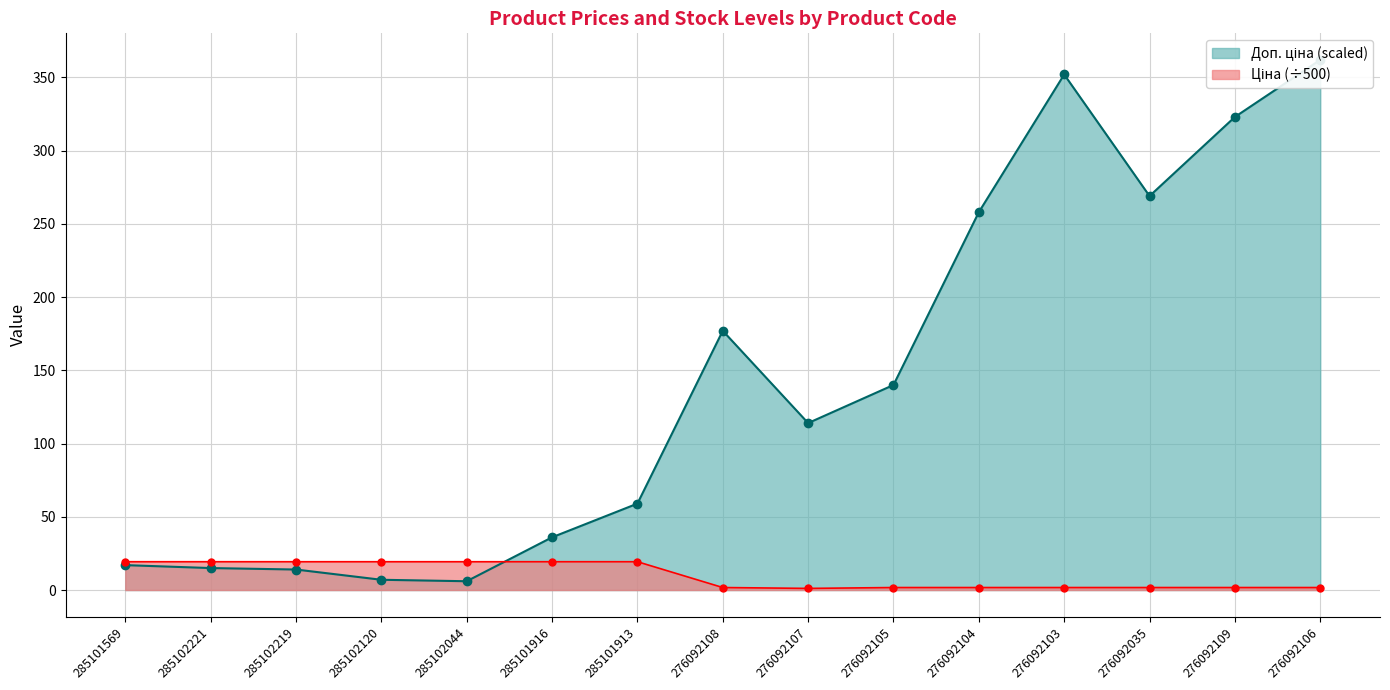

Which series has the largest total across all categories?

Залишок